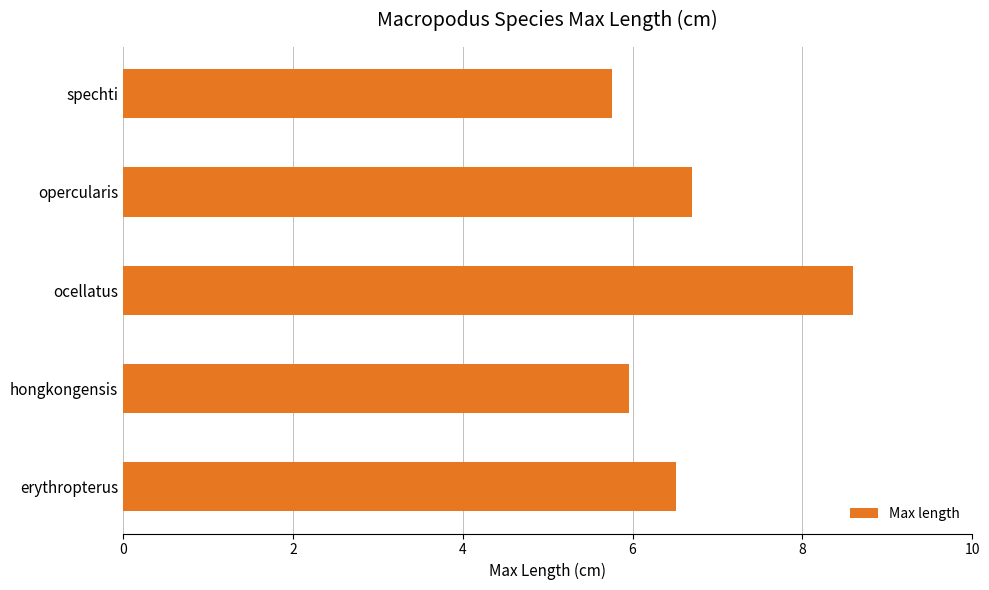

Does the chart contain any negative values?

No